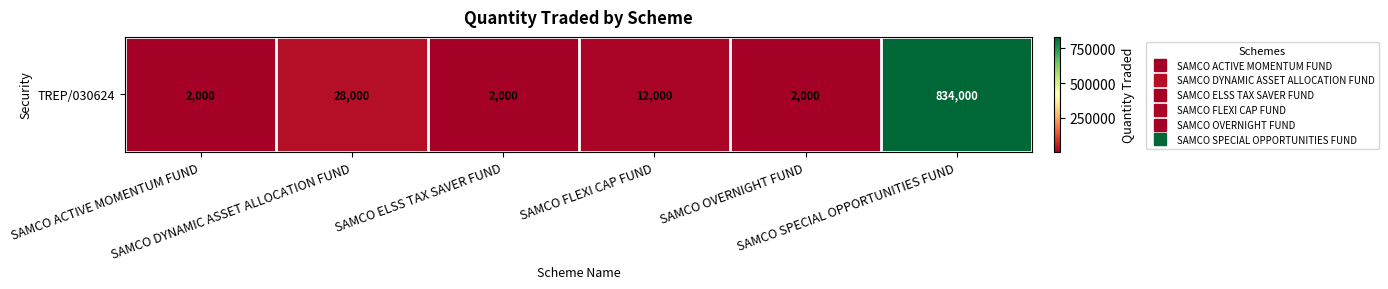

What is the sum of all values?

880000